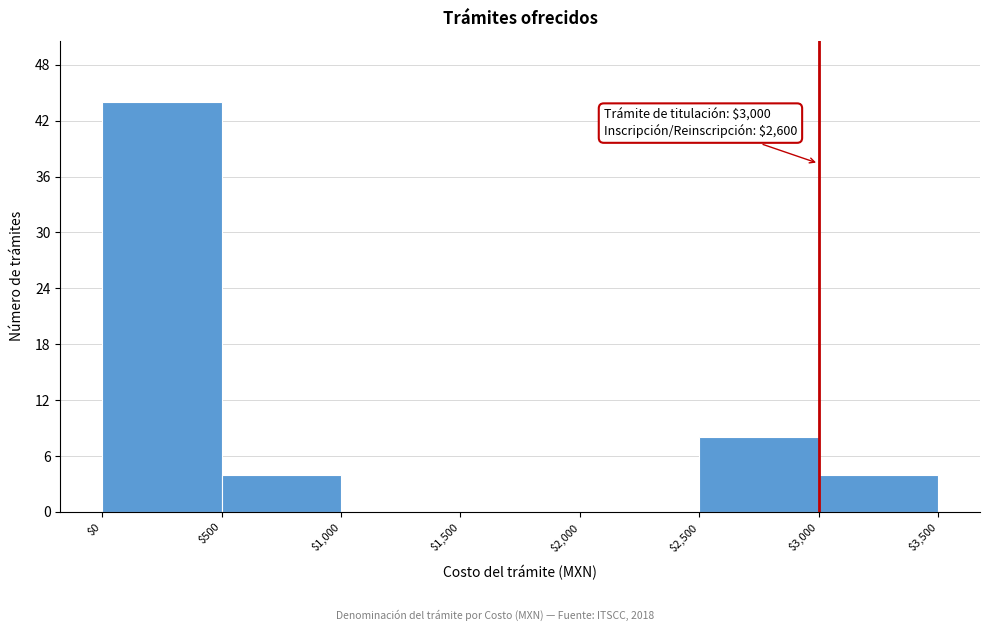

Over which range of the x-axis is the bar tallest?

$0 to $500